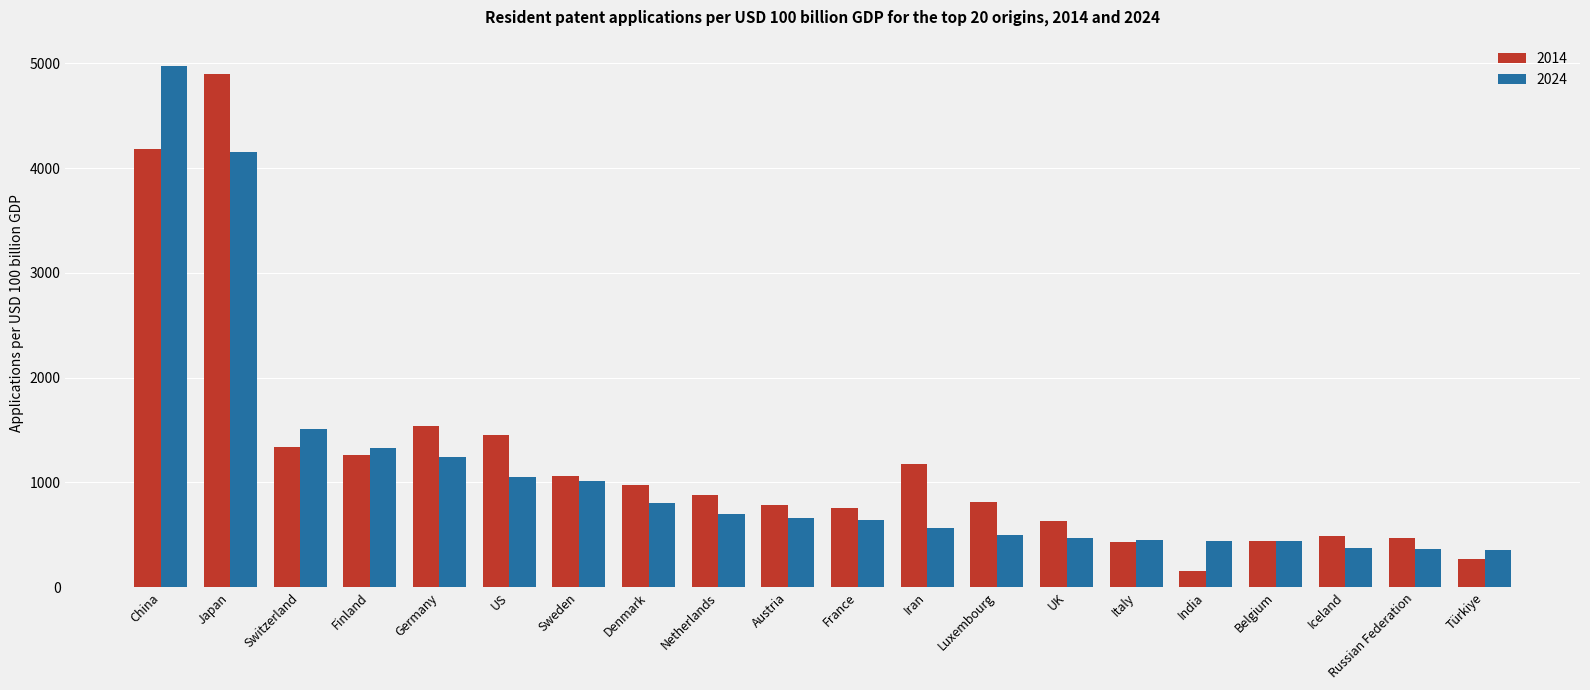

What is the difference between the second highest and minimum values in the 2024 series?

3800